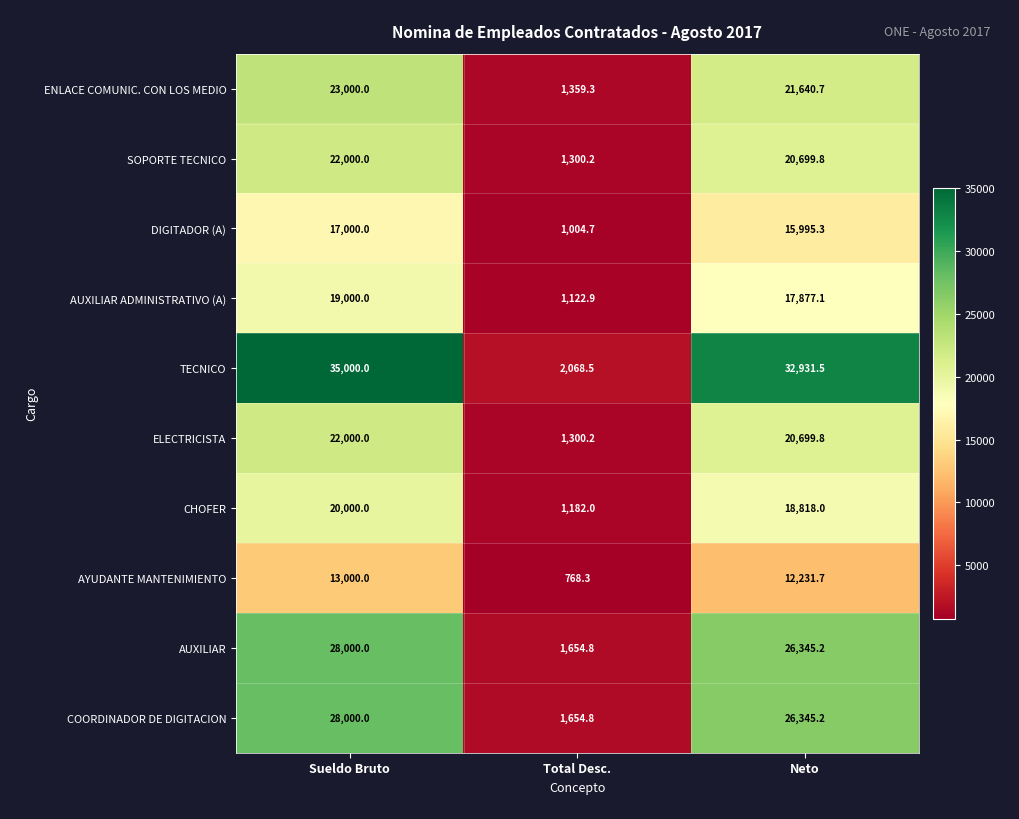

What is the difference between the maximum and minimum values in the TECNICO series?

32931.5